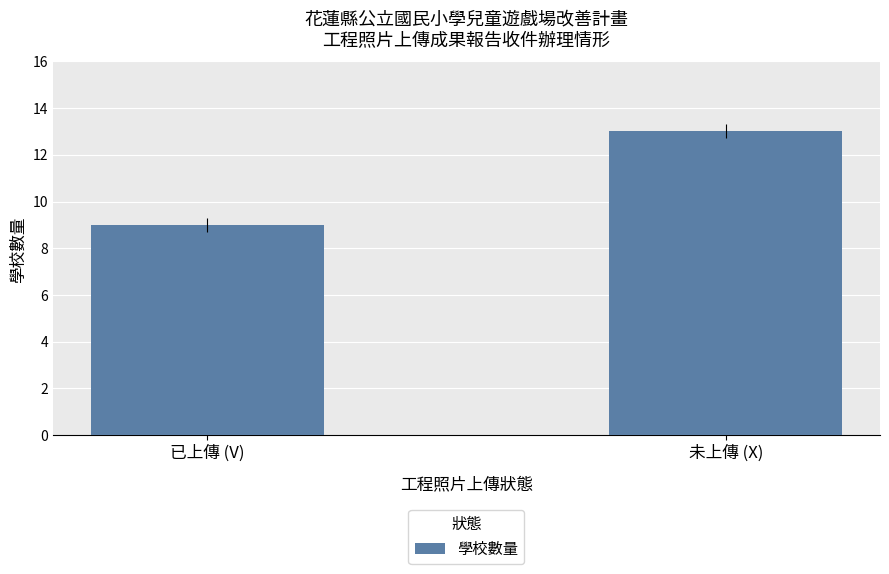

Between 未上傳 (X) and 已上傳 (V), which is larger?

未上傳 (X)